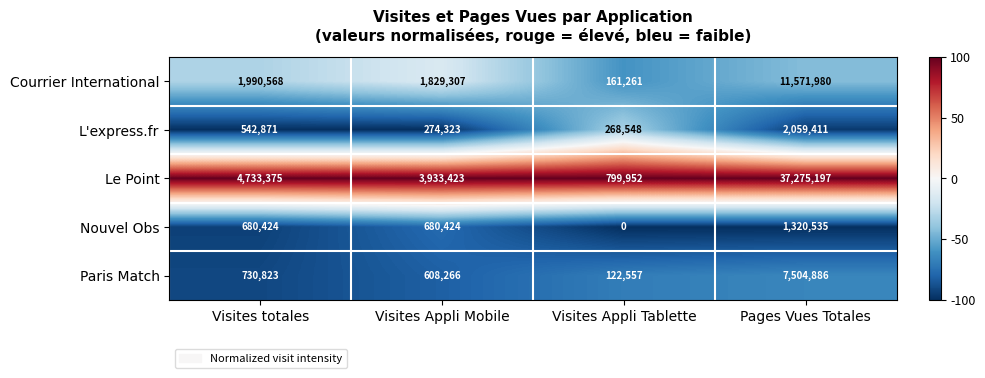

The value of Paris Match at Visites Appli Tablette is 175567. True or false?

False